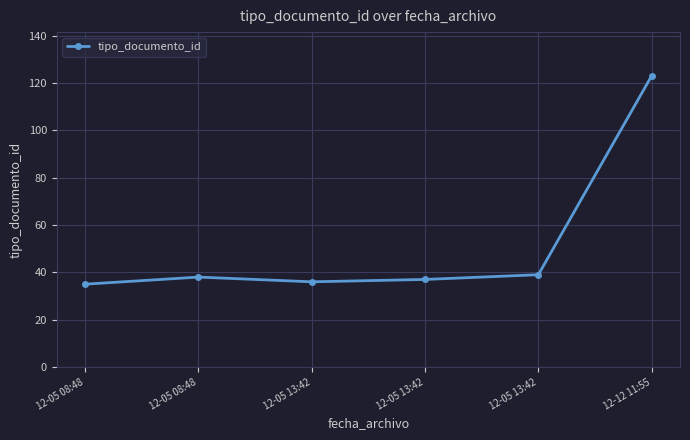

Between 12-05 13:42 and 12-05 08:48, which is larger?

12-05 13:42